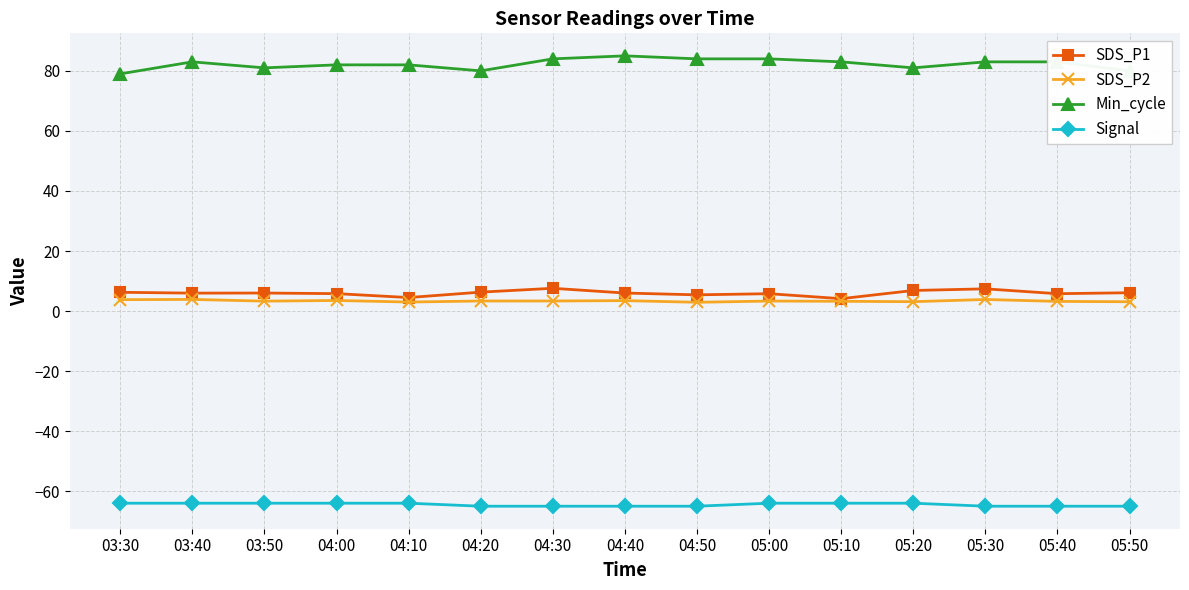

Which series has the largest total across all categories?

Min_cycle